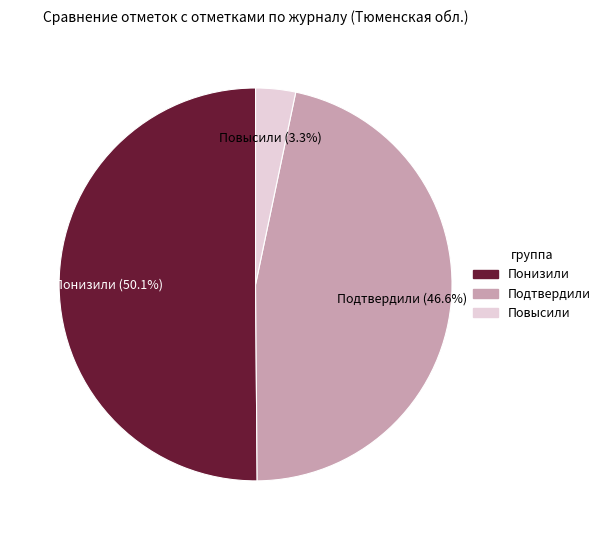

What percentage do Повысили and Подтвердили together represent?

49.9%